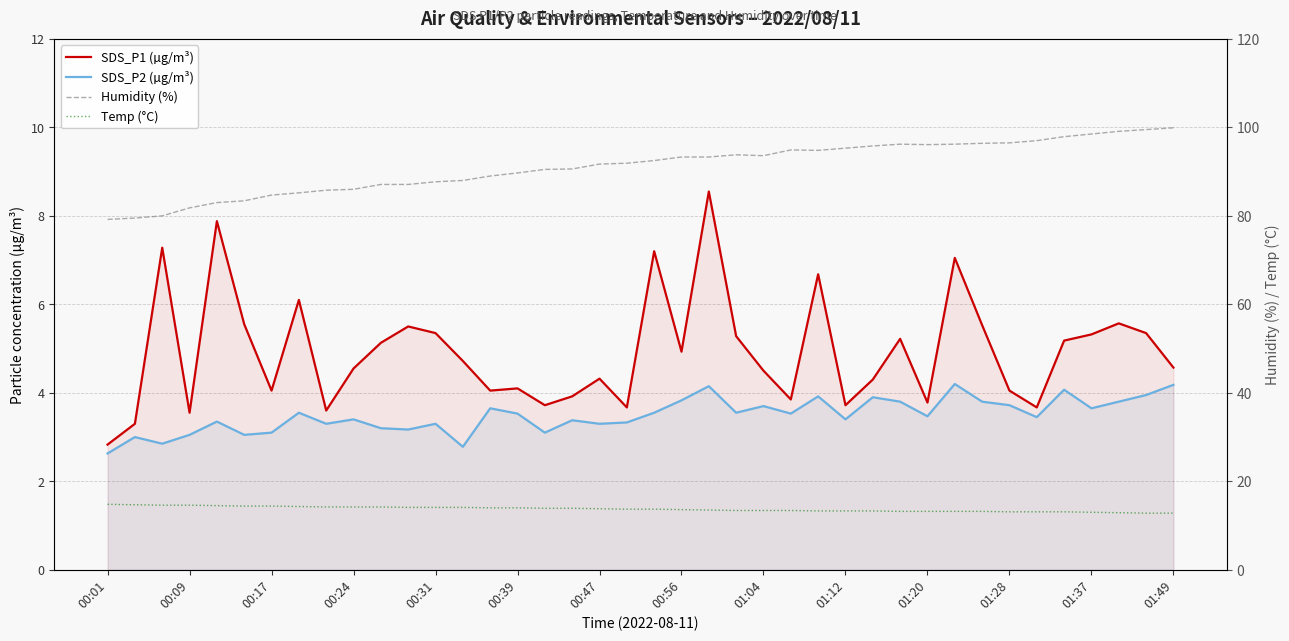

Does the chart display data point markers on the line(s)?

No